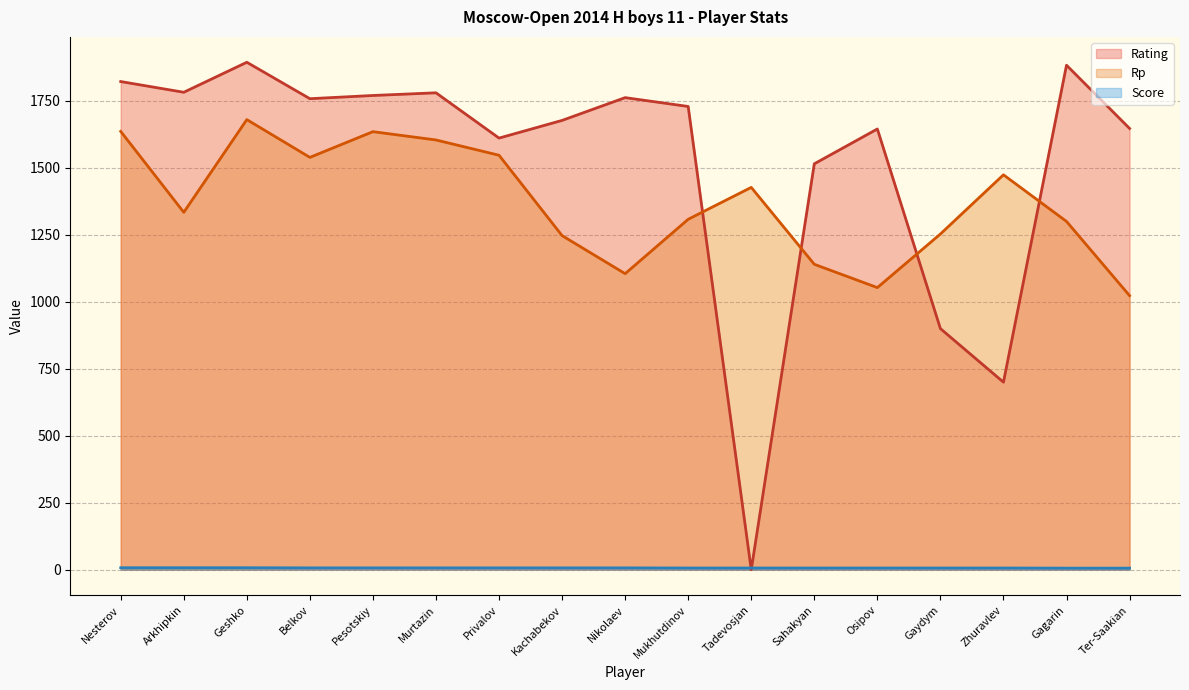

What is the minimum value for Score?

6.0